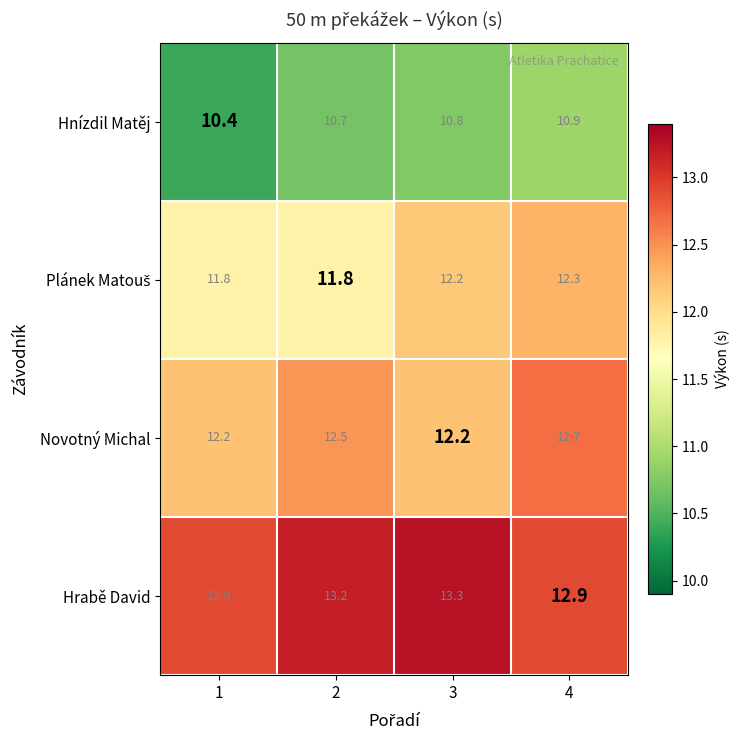

What is the difference between the highest and lowest values at 1?

2.5